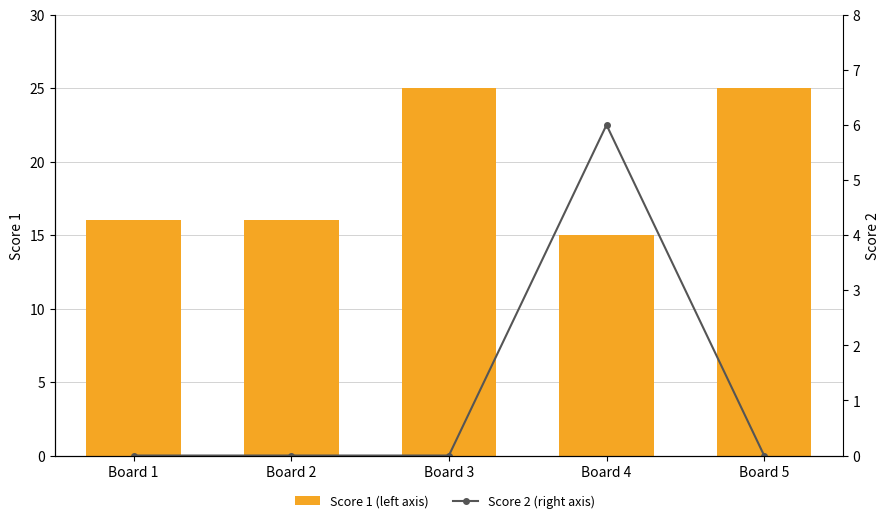

How many Score 2 (right axis) values are between 0 and 1?

4